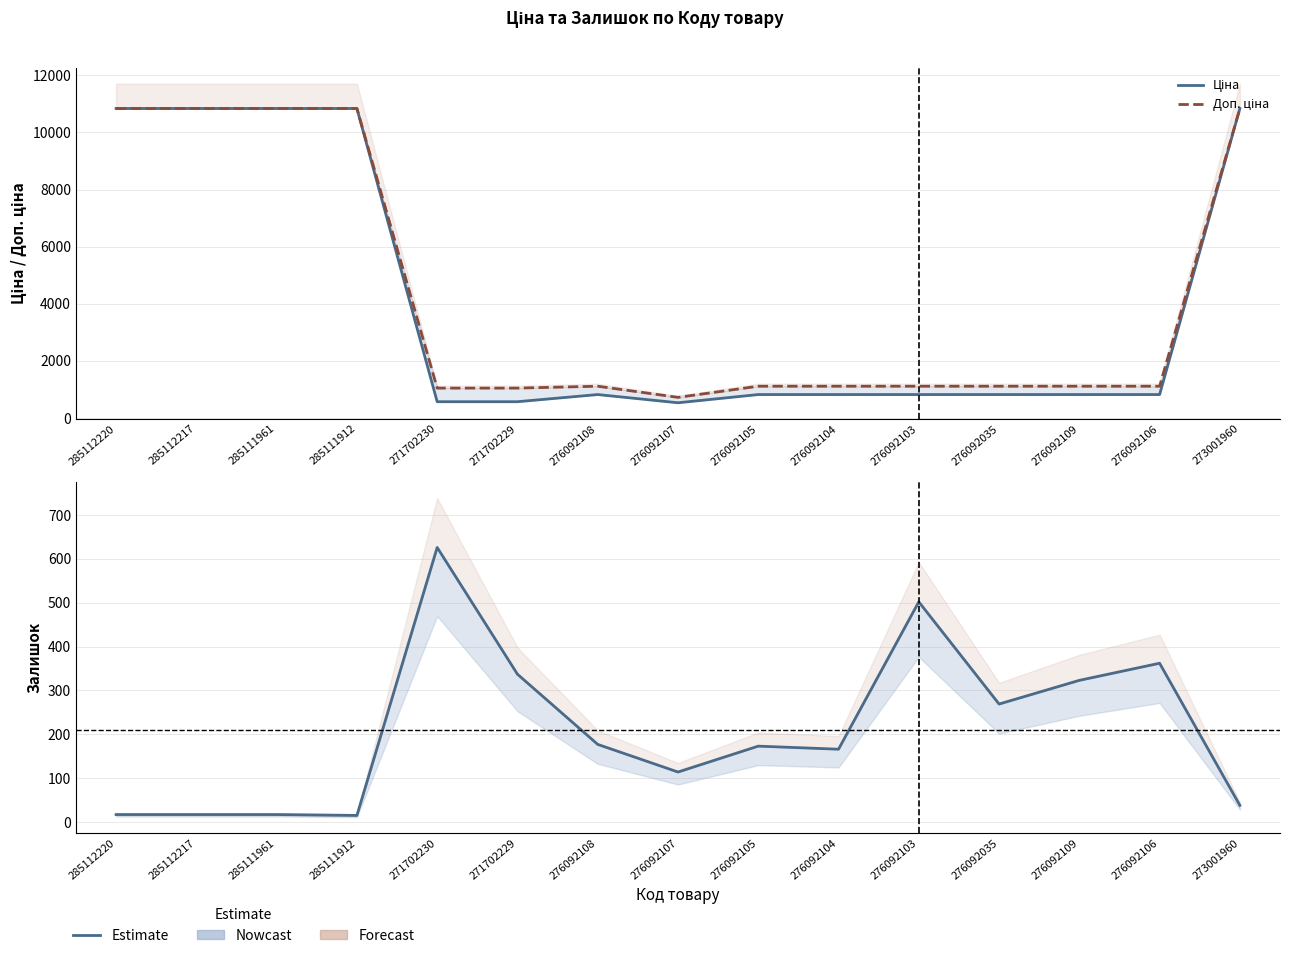

The Ціна series shows 455.5 at 276092106. True or false?

False